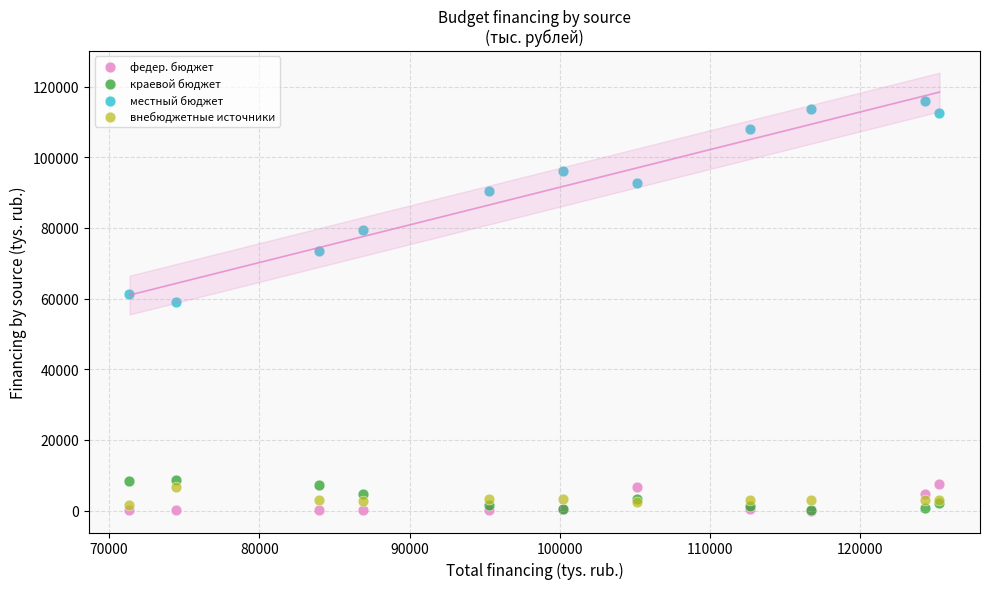

In the местный бюджет series, what Y value is closest to 87532?

90320.3